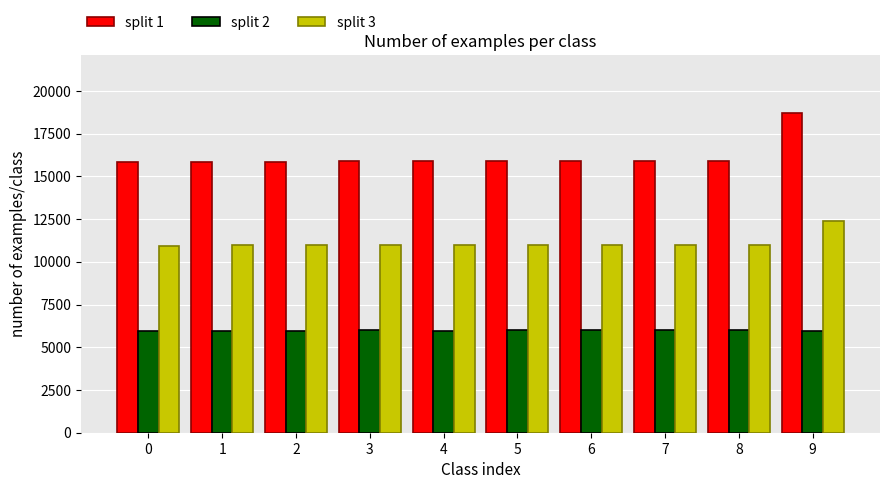

Which series has the widest spread of values?

split 1